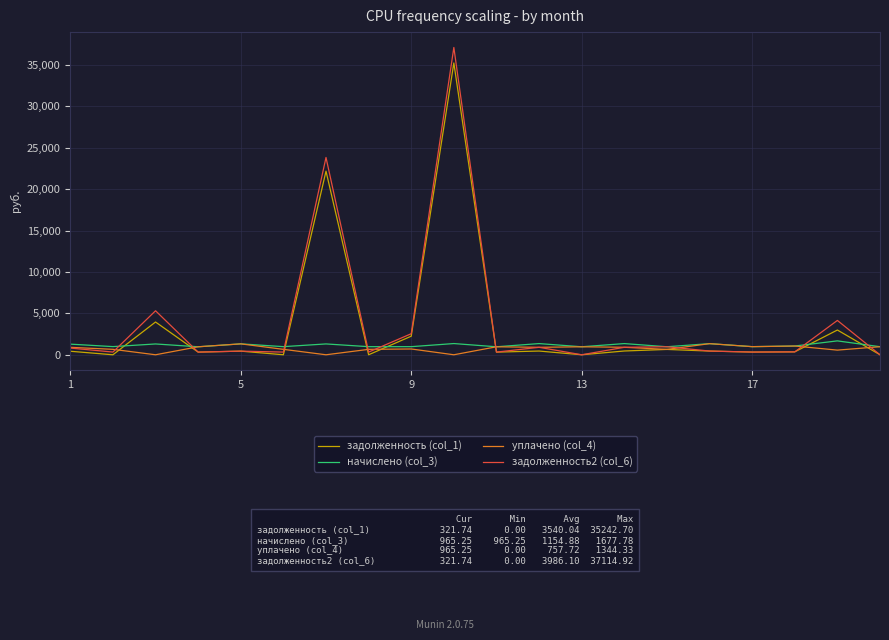

What is the highest value of the задолженность2 (col_6) series?

37114.9